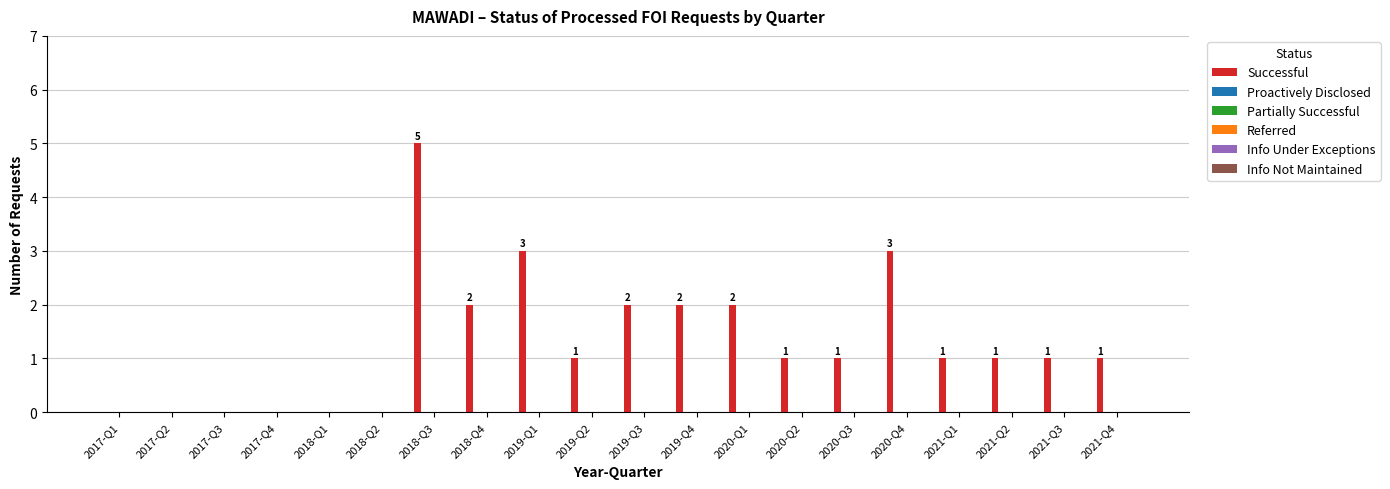

What is the sum of all values?

26